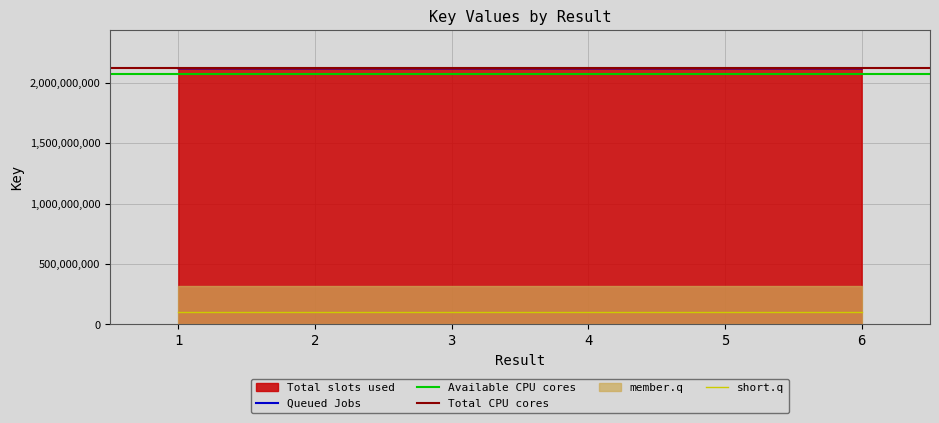

Reading right to left, list all the values displayed in this chart.

2117892011	2117887231	2117887272	2117887311	2117887721	2117887246